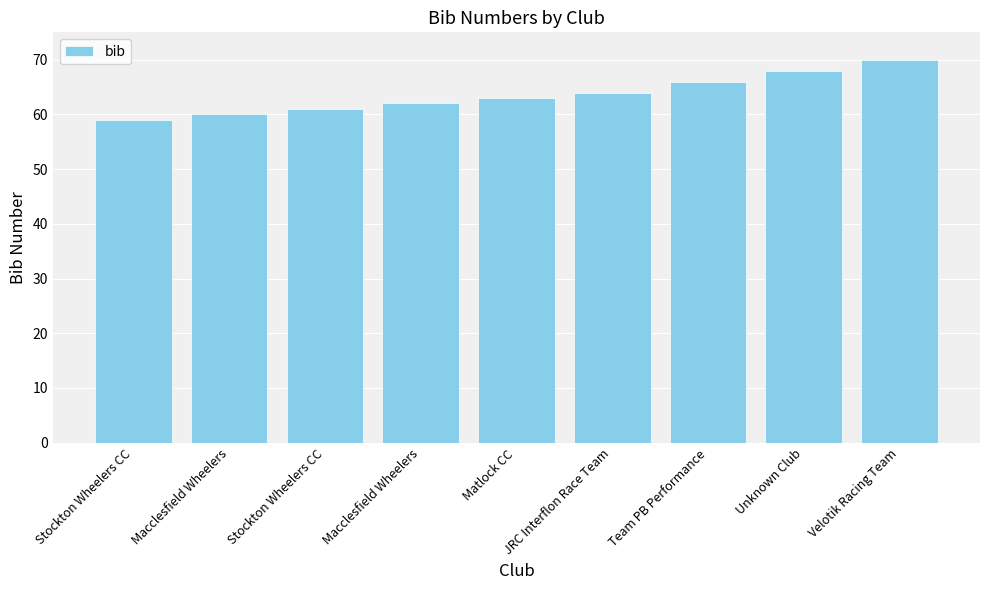

At which label is the value closest to 64?

JRC Interflon Race Team